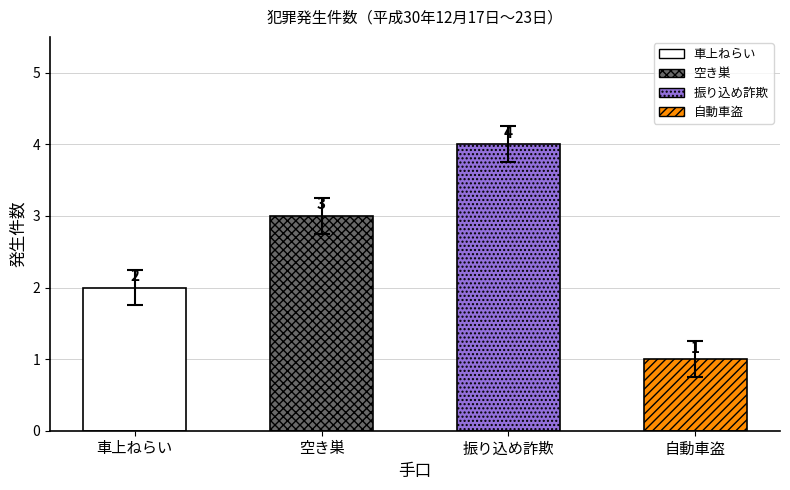

The chart shows a value of 1 at 自動車盗. True or false?

True